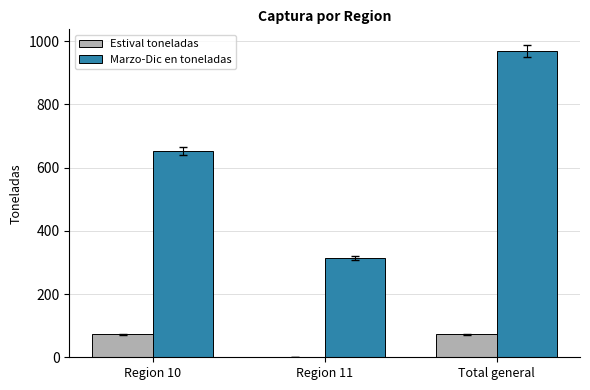

At which category is the sum across all series the highest?

Total general